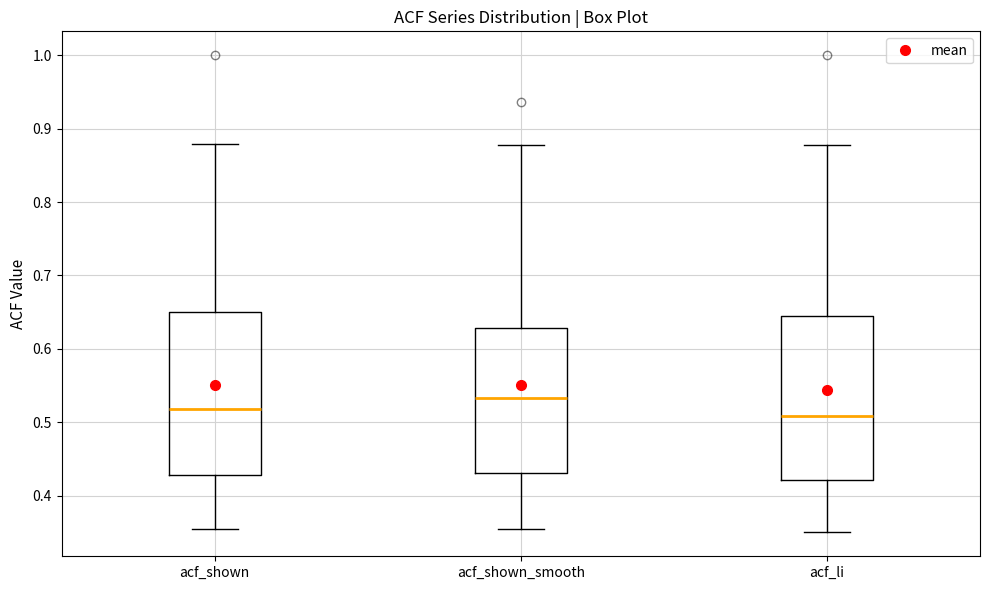

Where does the lower whisker of the box for acf_shown end on the y-axis? The values are not printed on the chart, so give them approximately, as read against the axis.

0.35